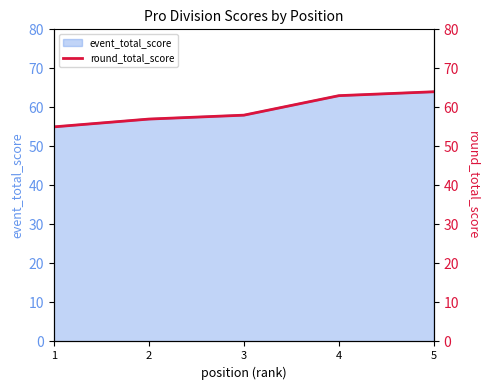

What is the highest value of the event_total_score series?

64